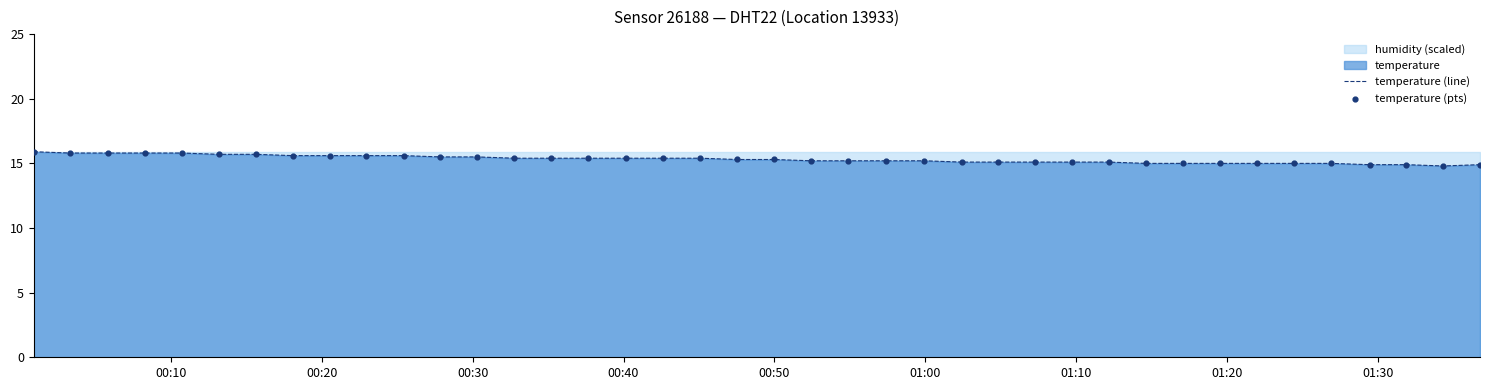

Which series contains the highest Y value?

temperature (line)